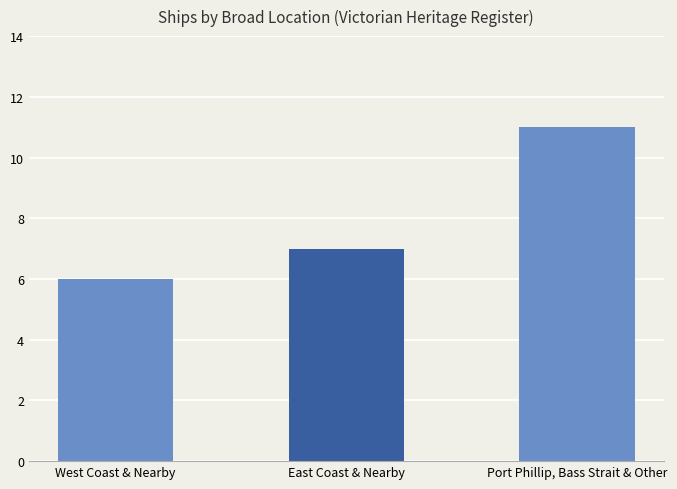

Count the number of categories in the chart.

3